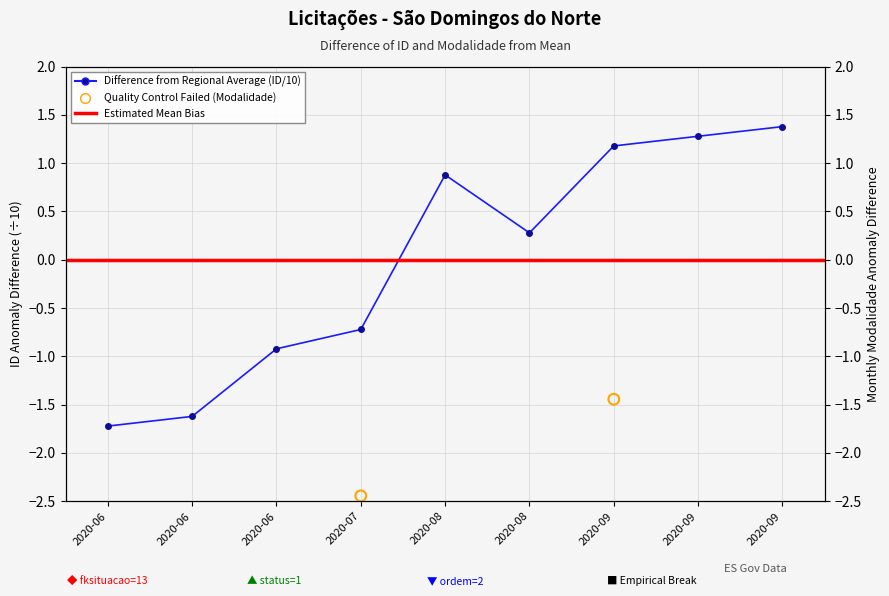

Which series has the largest total across all categories?

id